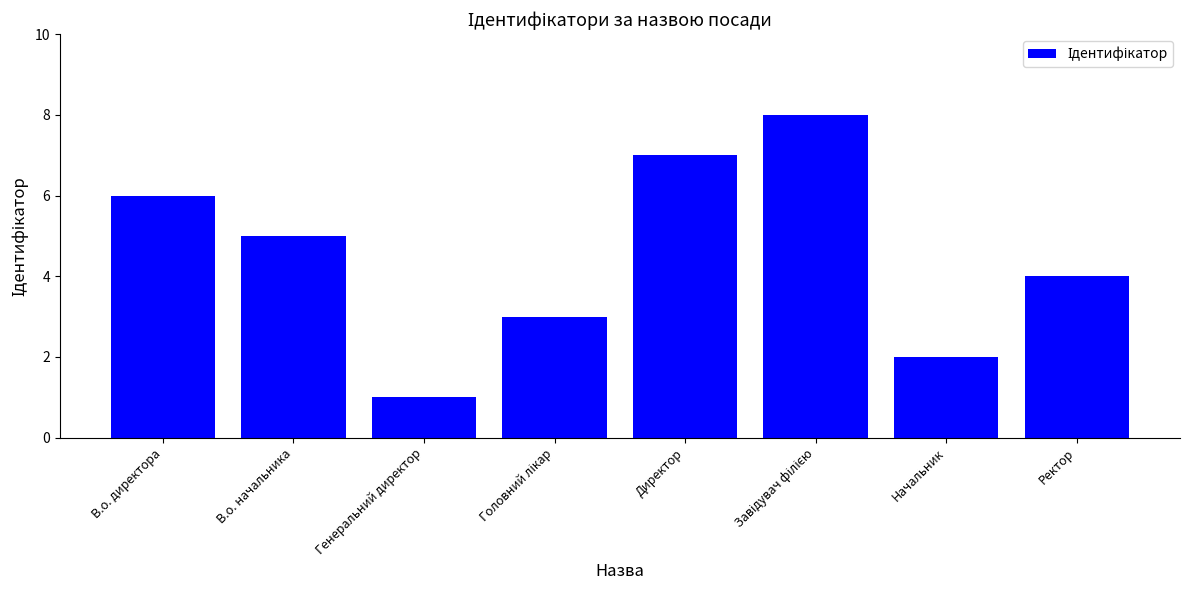

What is the difference between the second highest and second lowest values?

5